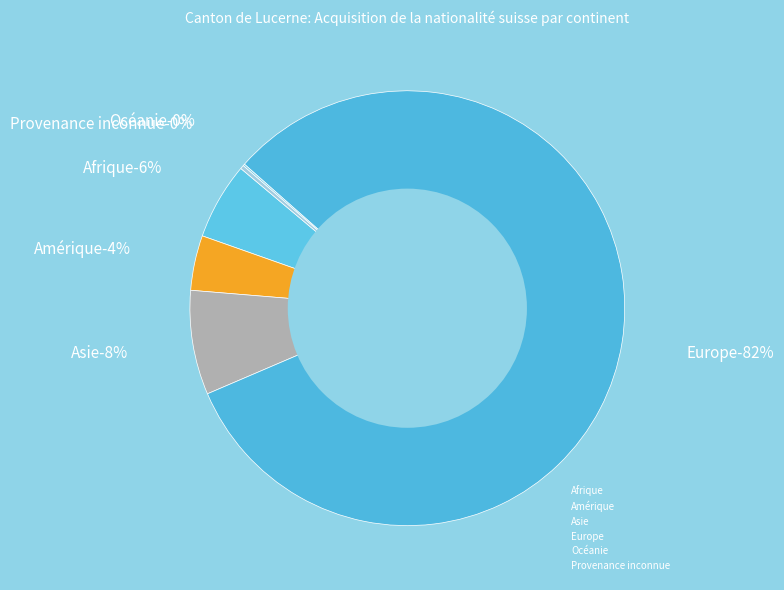

Is there a majority slice in this chart?

Yes